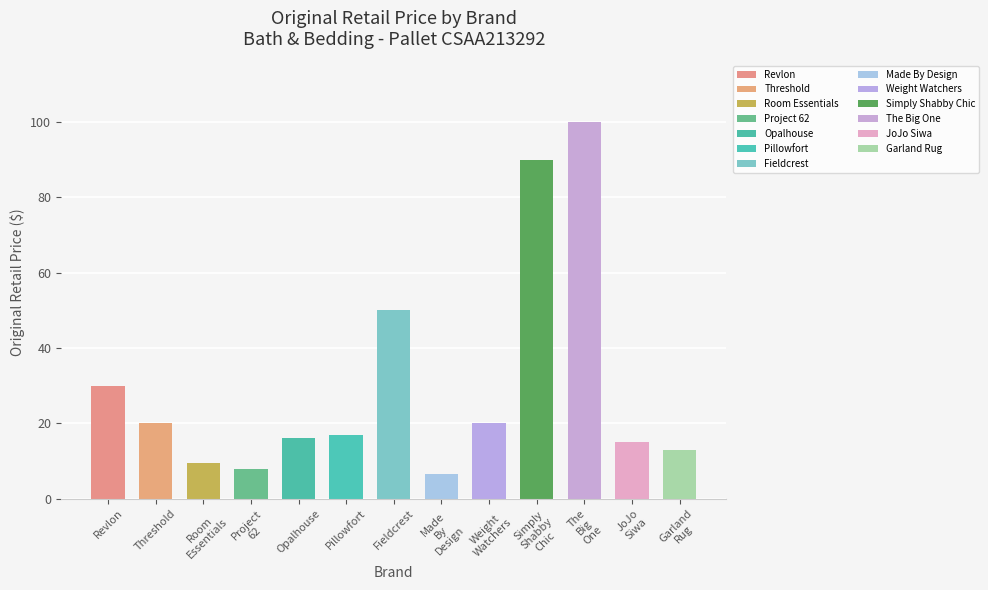

Where is the data nearest to the value 53?

Fieldcrest